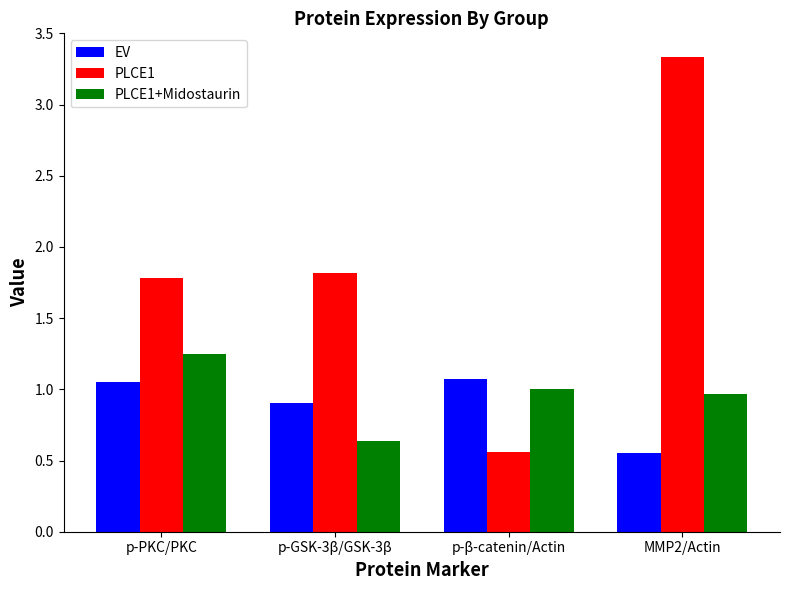

At which label does PLCE1+Midostaurin first exceed 1?

p-PKC/PKC